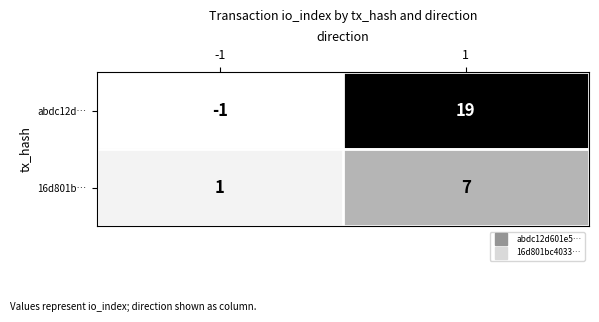

Between -1 and 1, which series saw the biggest shift?

abdc12d…